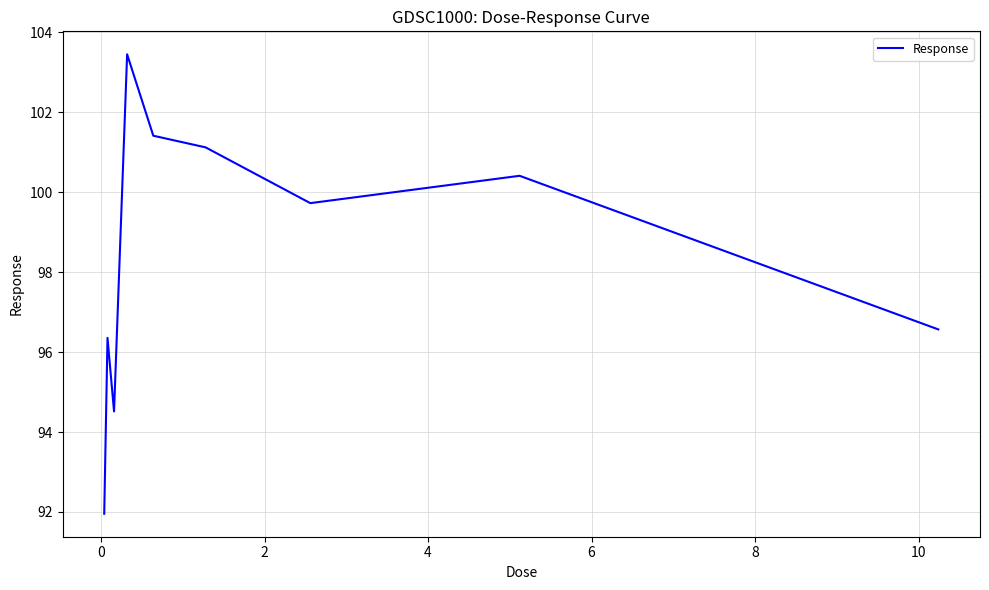

How many values are below 99?

4